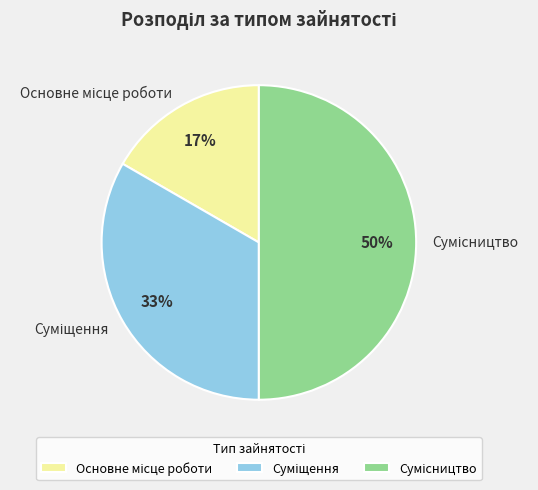

To the nearest percent, what is the difference between the largest and smallest slice percentages?

33%